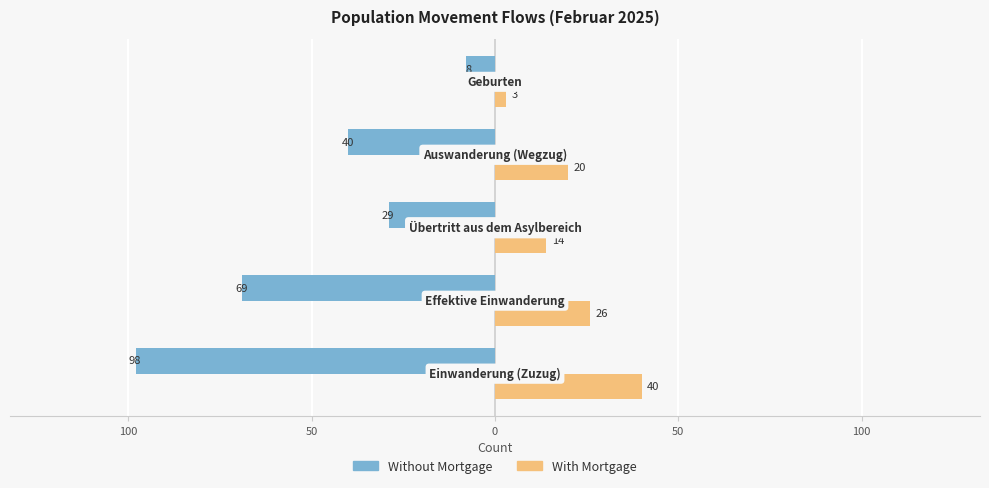

Rank the series by their maximum value, from highest to lowest.

With Mortgage, Without Mortgage